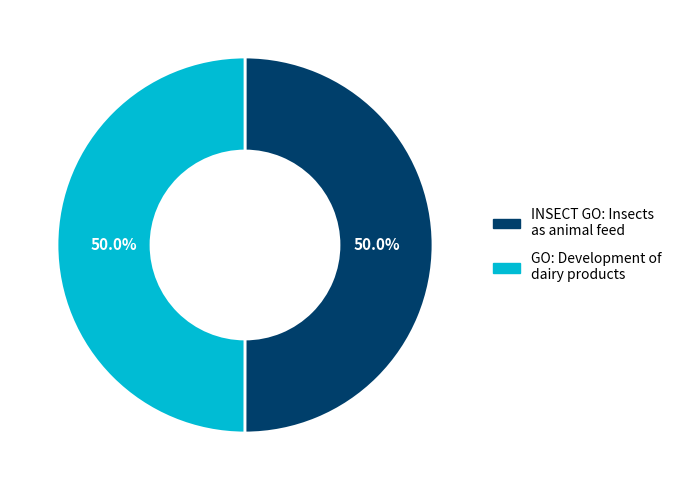

How much of the chart is everything except GO: Development of dairy products?

50.0%